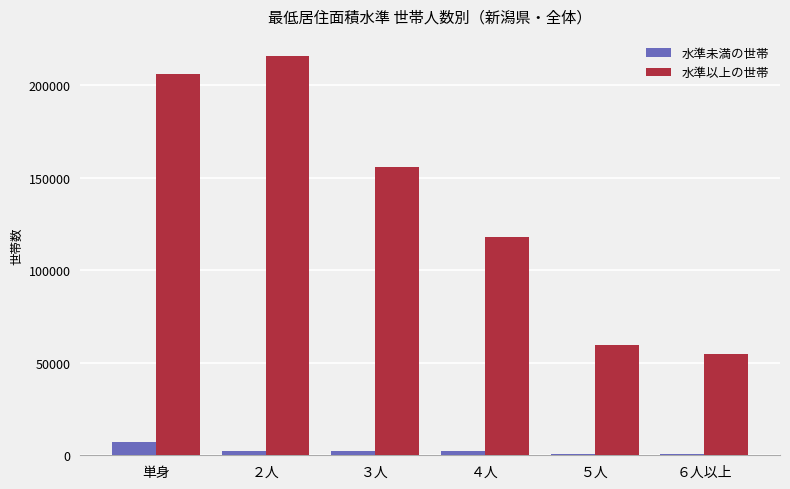

At which label does 水準未満の世帯 first exceed 2202?

単身